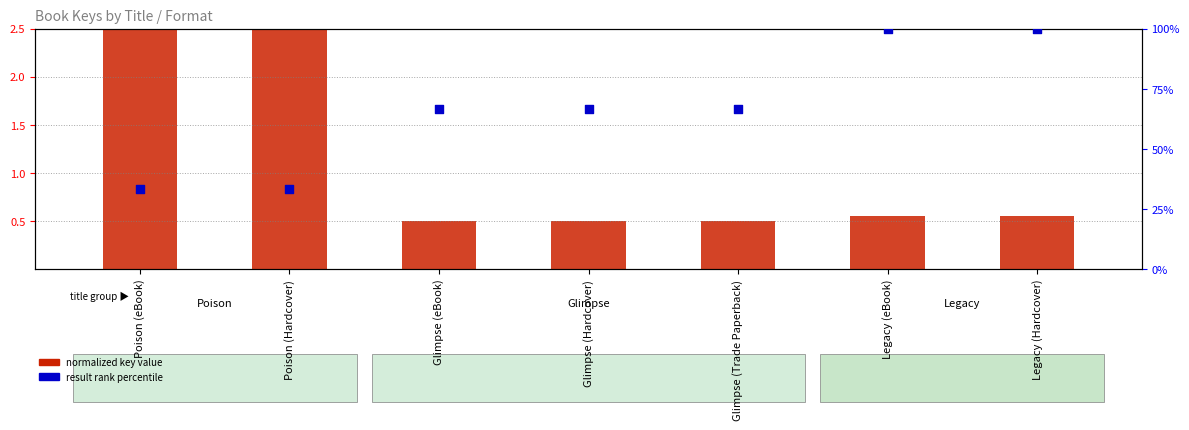

What is the total value across all series at Glimpse (Hardcover)?

67.2